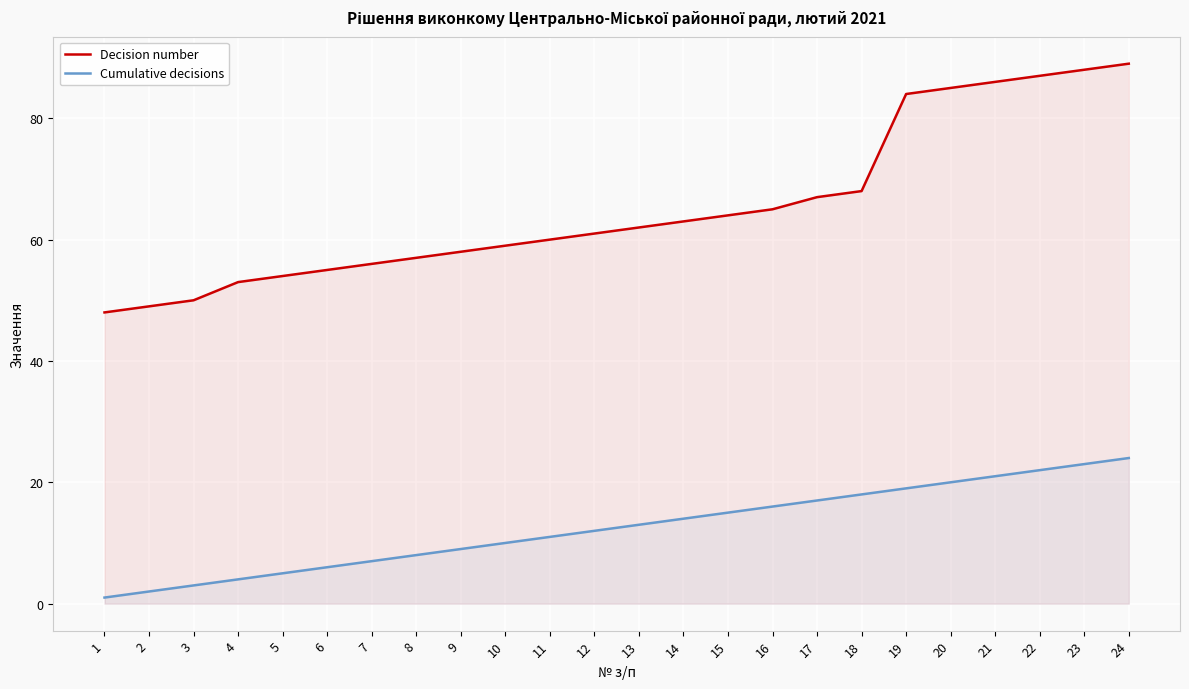

How many data points in Decision number are above 62?

11